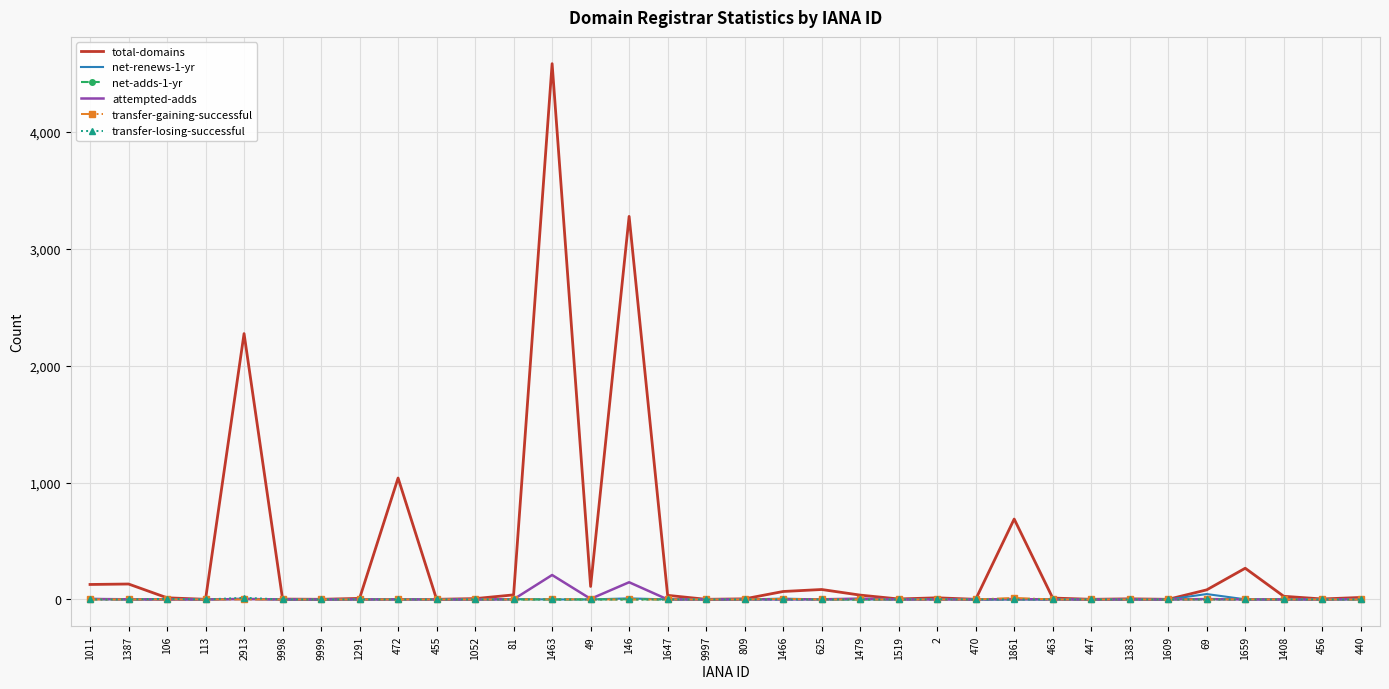

Is it true that net-adds-1-yr equals 0 at 9998?

True